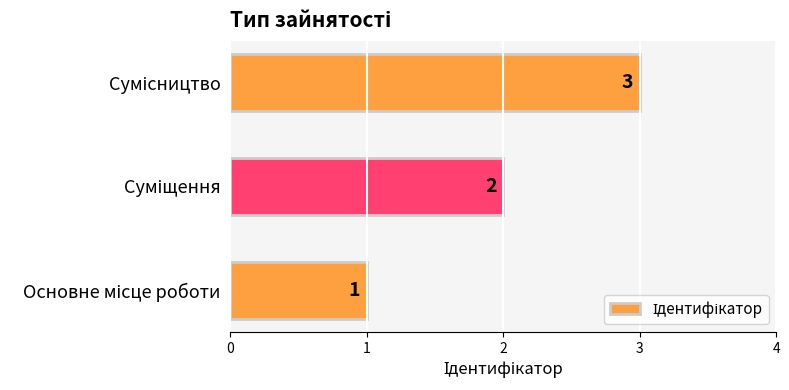

What is the maximum value shown in the chart?

3